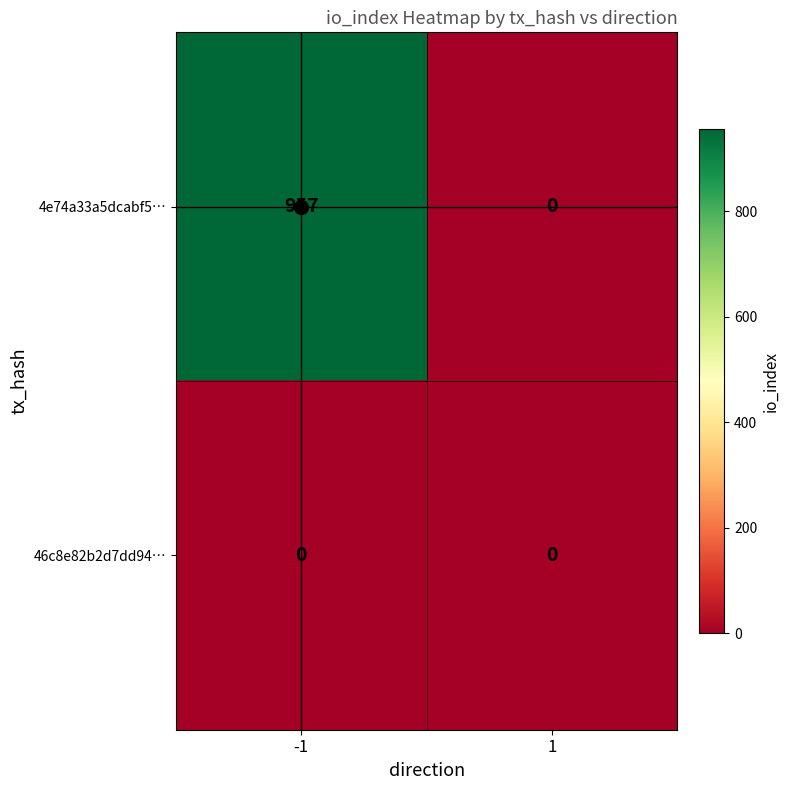

What is the sum of all 4e74a33a5dcabf5… values?

957